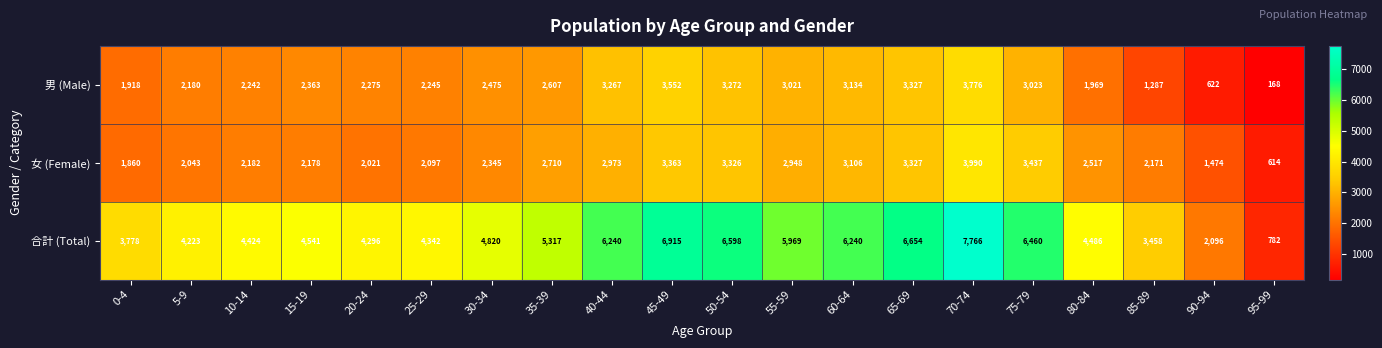

What is the lowest value of the 女 (Female) series?

614